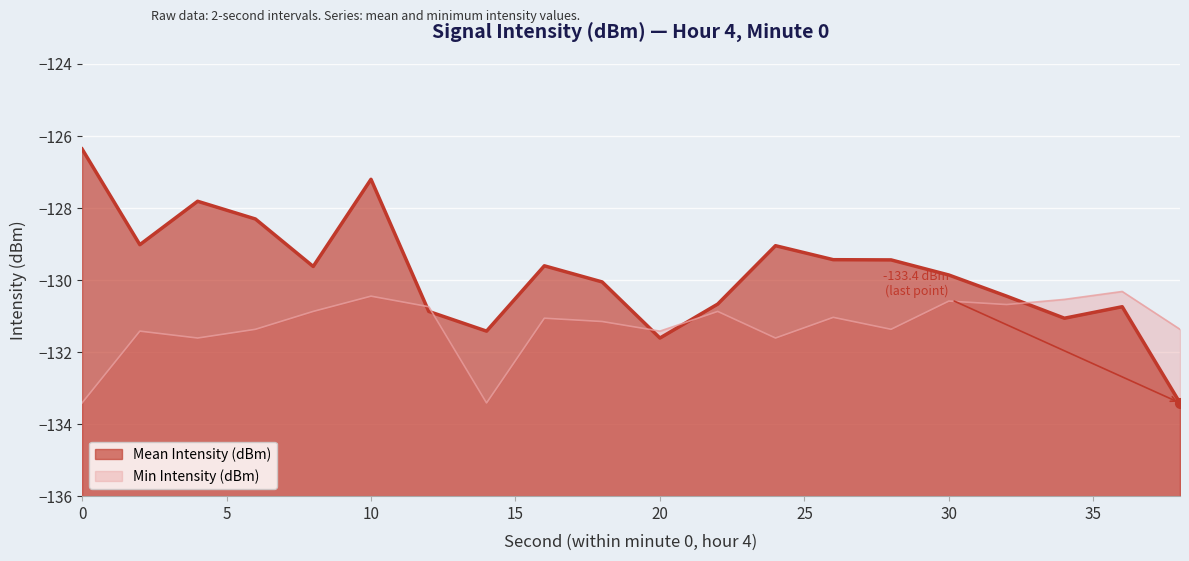

What is the value of the Mean Intensity (dBm) point at the 17th from the left?

-130.4